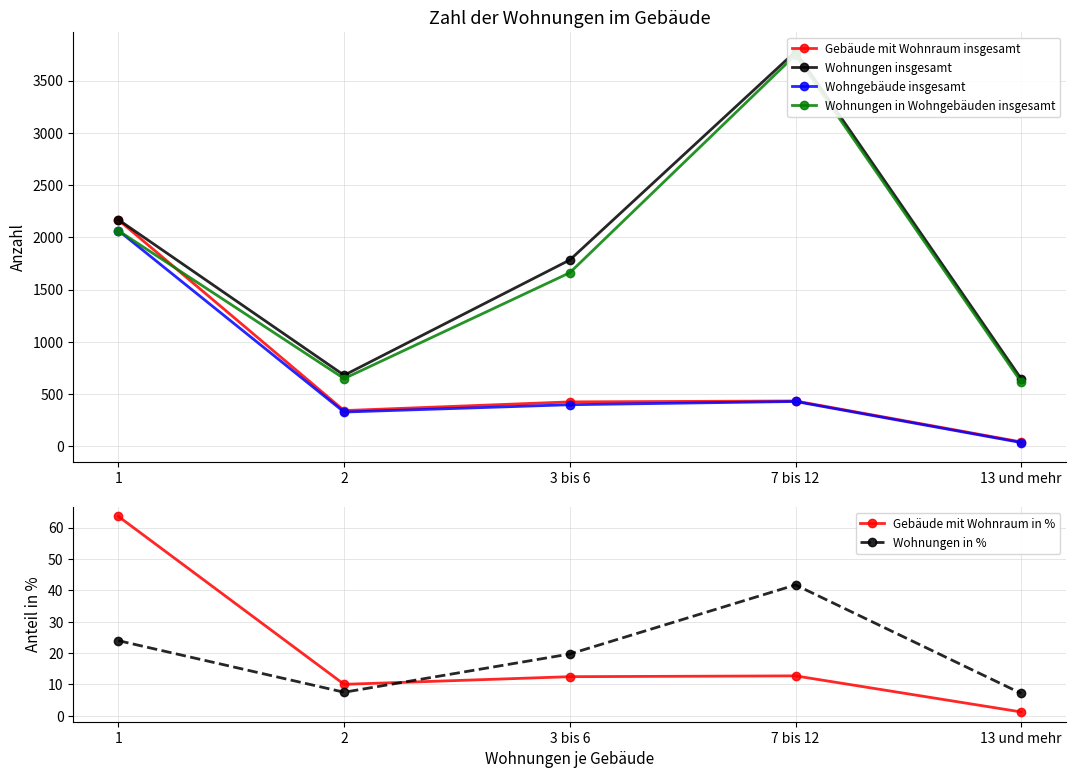

True or false: Wohnungen in Wohngebäuden insgesamt and Wohnungen in % cross at least once.

False